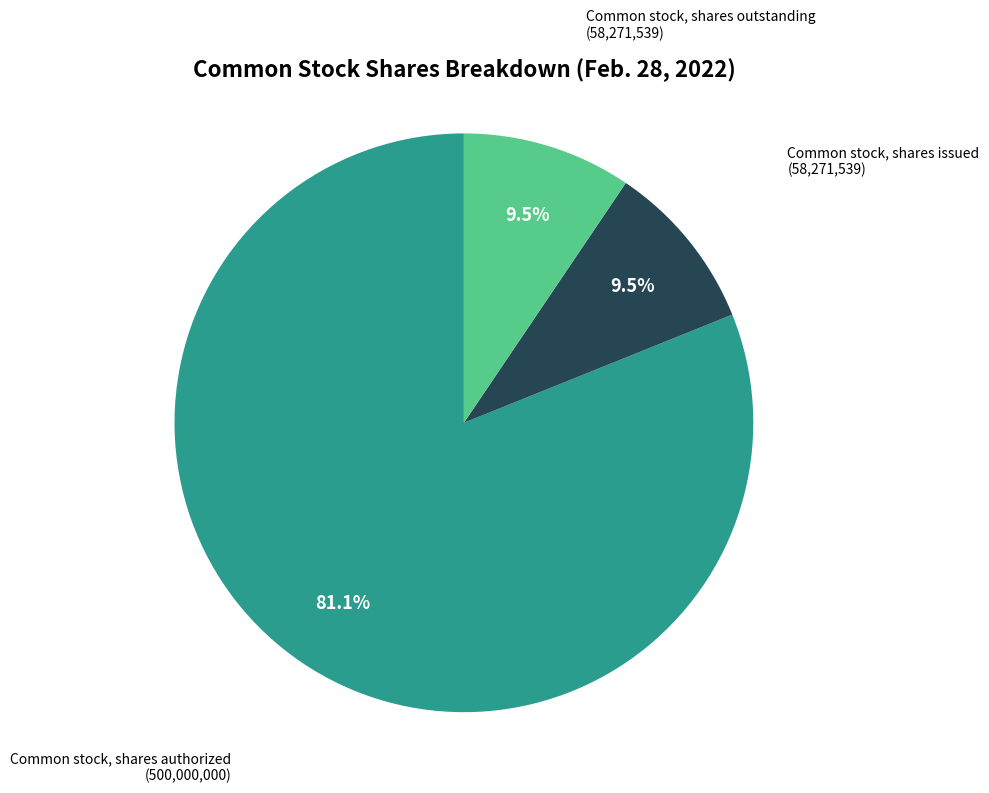

Is there a majority slice in this chart?

Yes